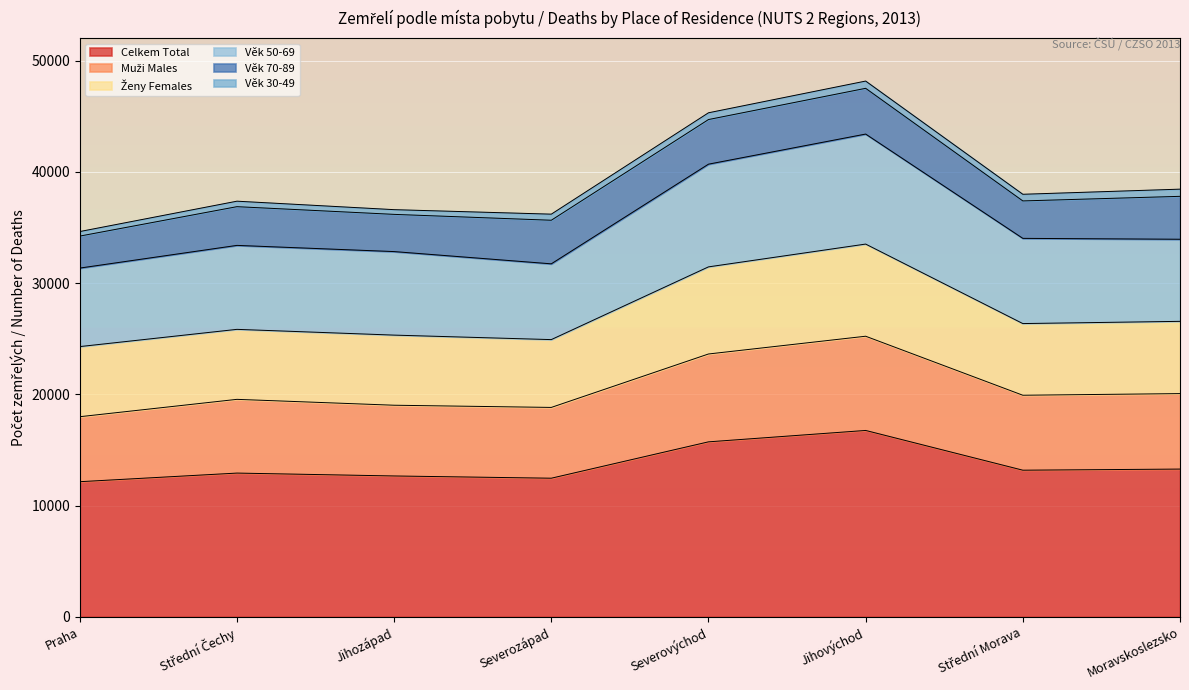

What position from the left is Střední Morava?

7